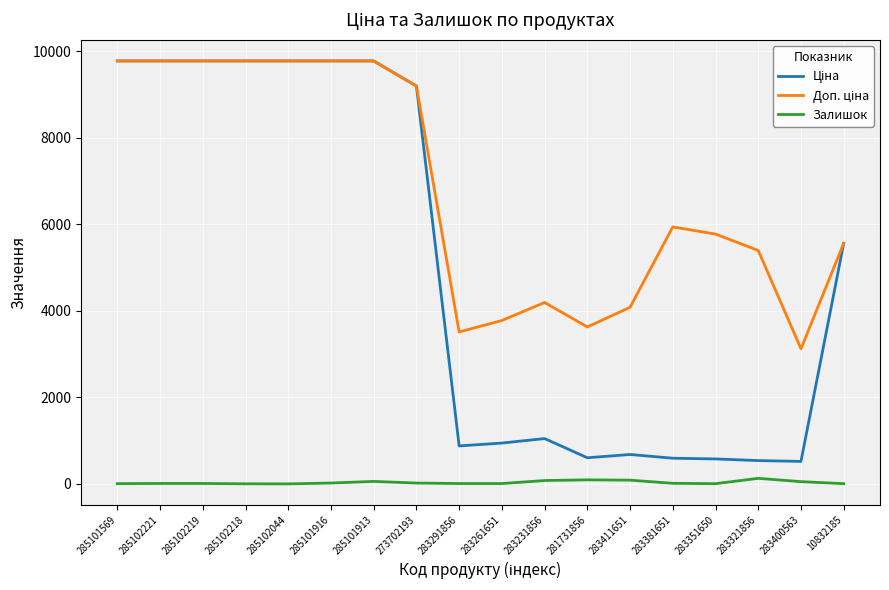

What is the greatest value displayed?

9775.5